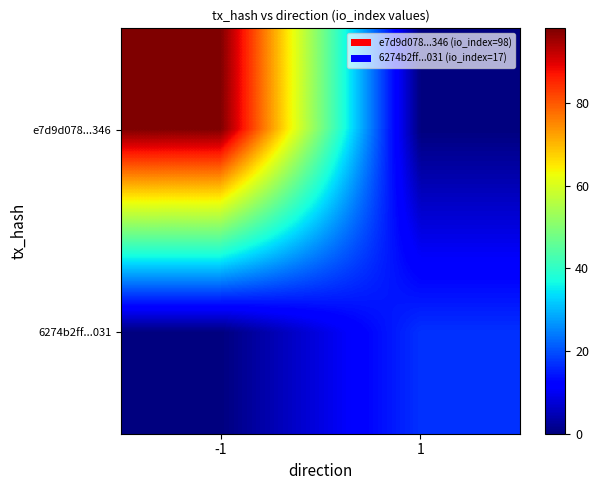

Between -1 and 1, which is larger?

-1